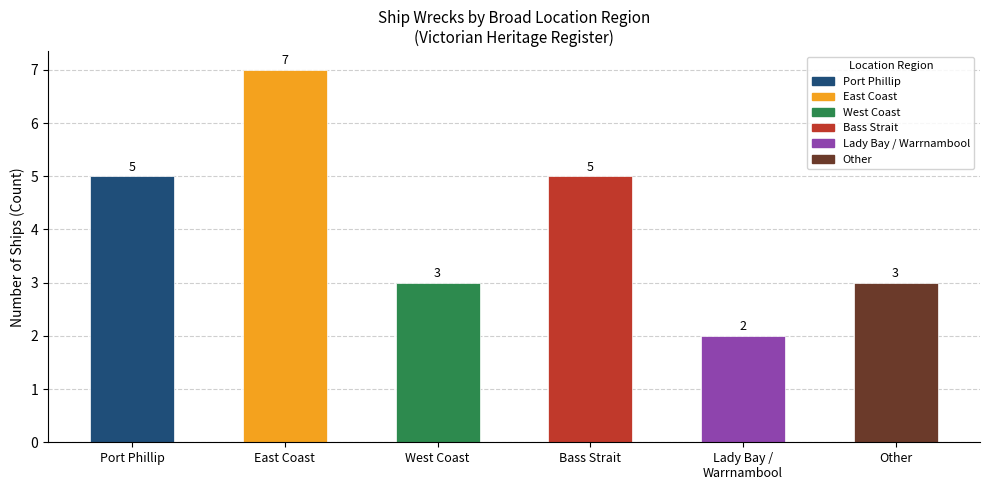

What is the ratio of the value at East Coast to the value at Port Phillip?

1.4